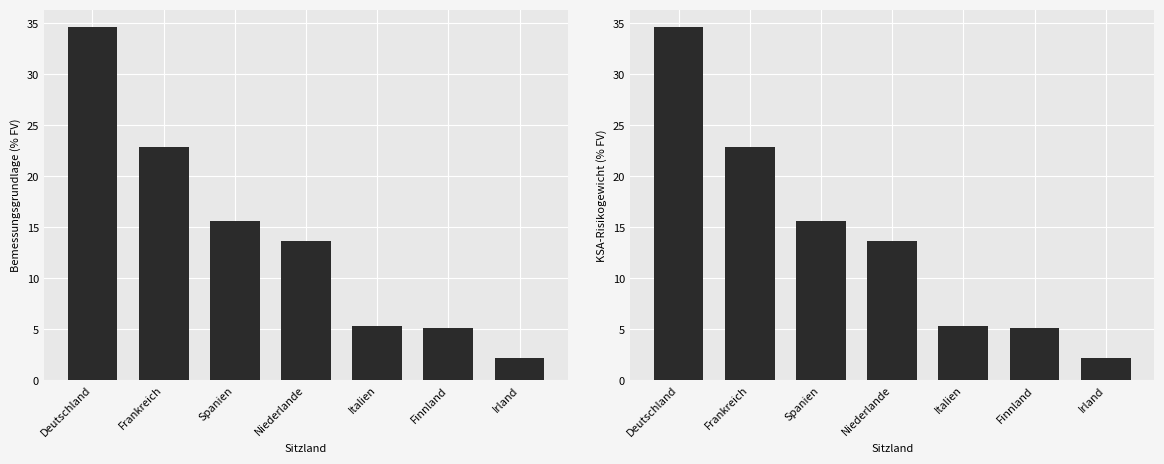

How many bars are there in total?

14